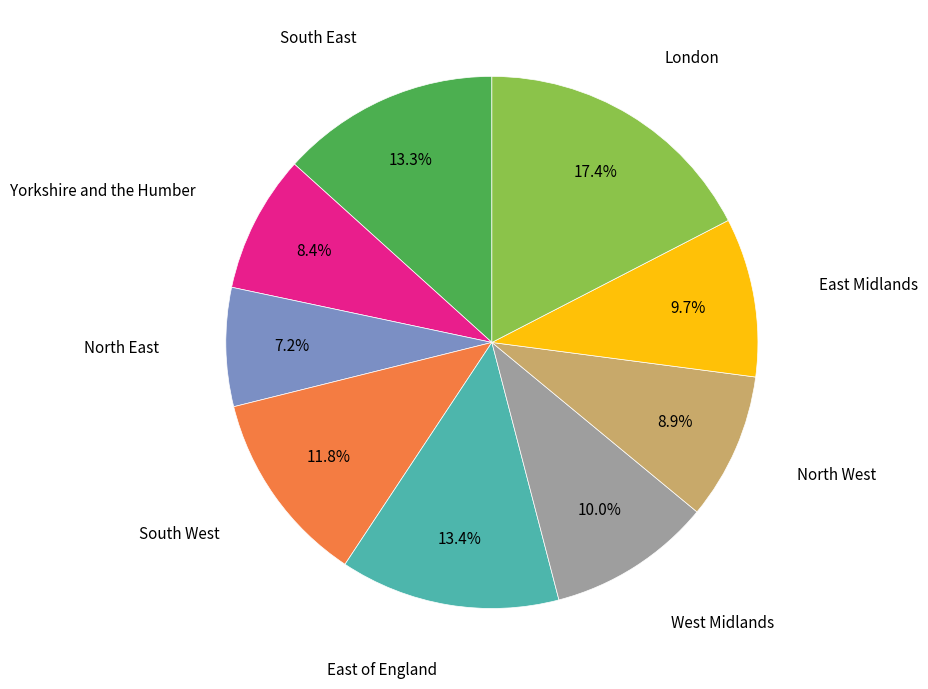

How many segments does this pie chart have?

9